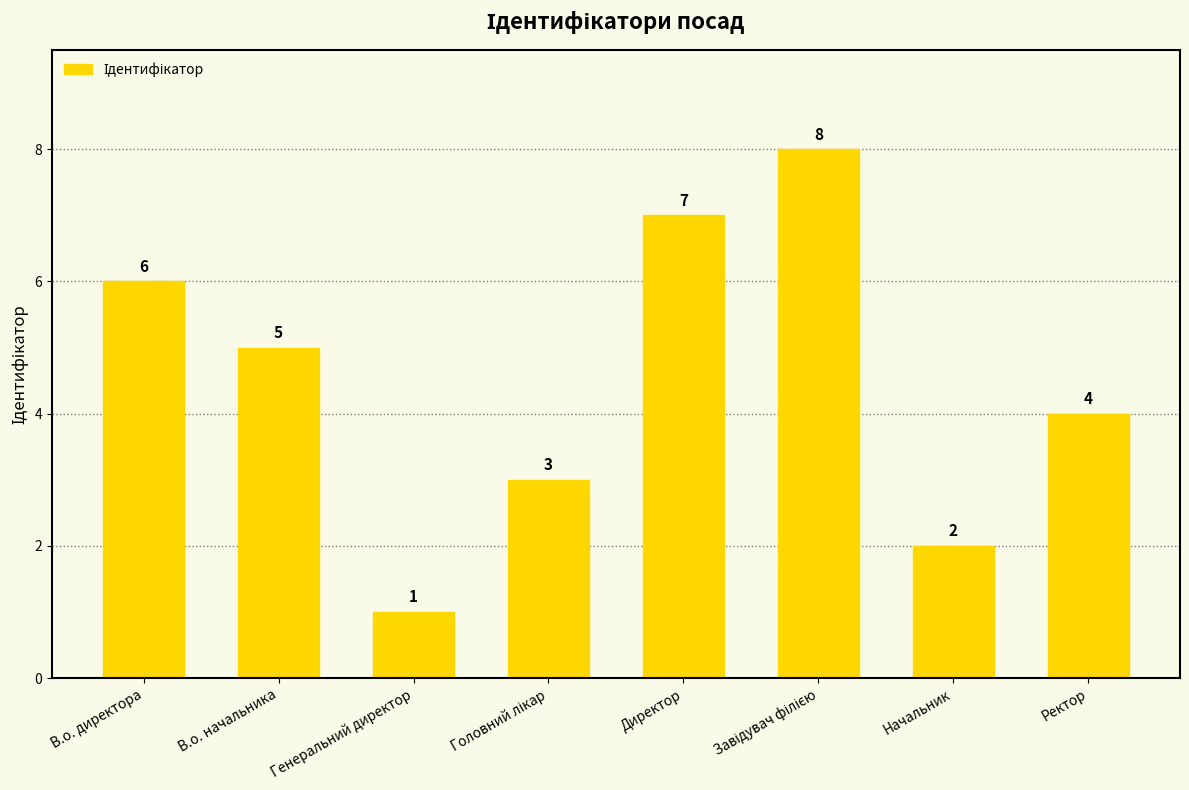

Between В.о. начальника and Ректор, which is larger?

В.о. начальника